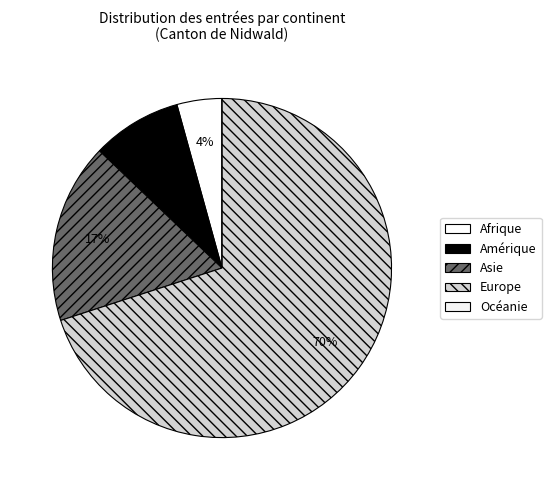

How many segments does this pie chart have?

5